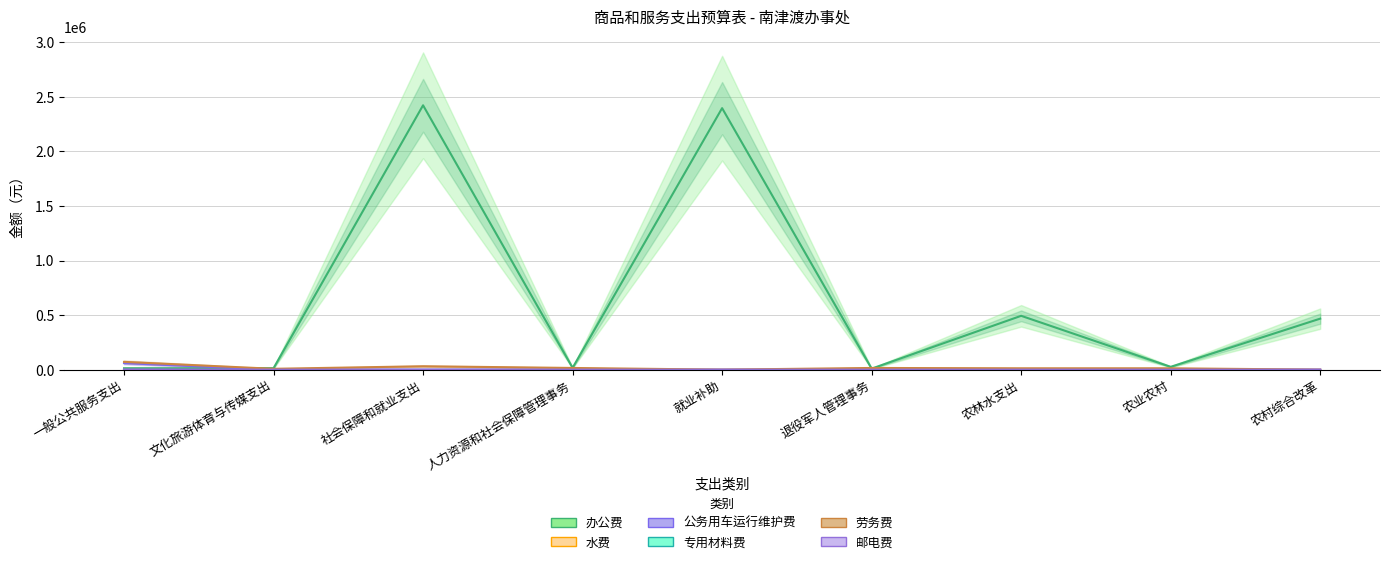

What is the greatest value displayed?

2422479